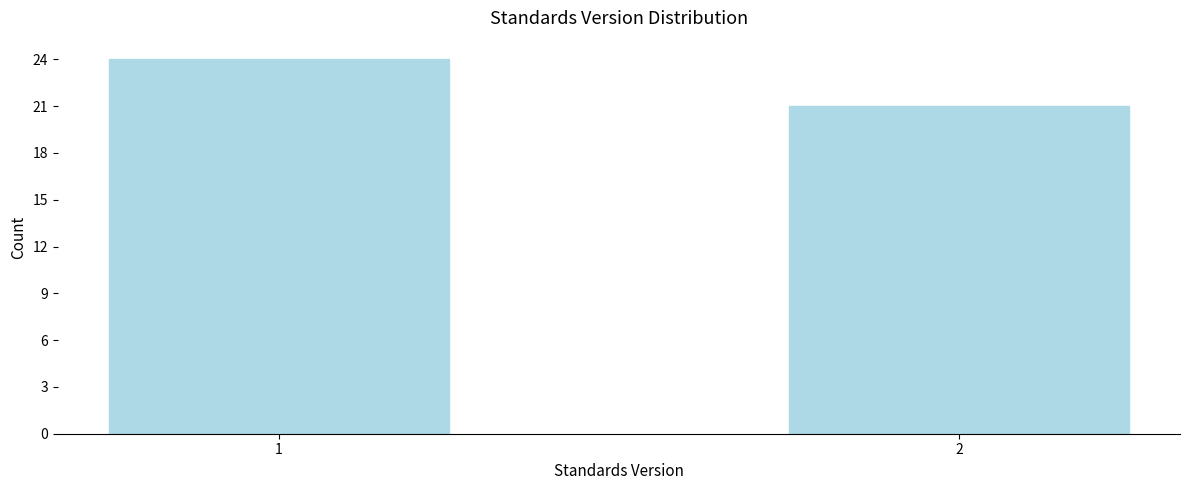

Reading left to right, list all the values displayed in this chart.

24	21